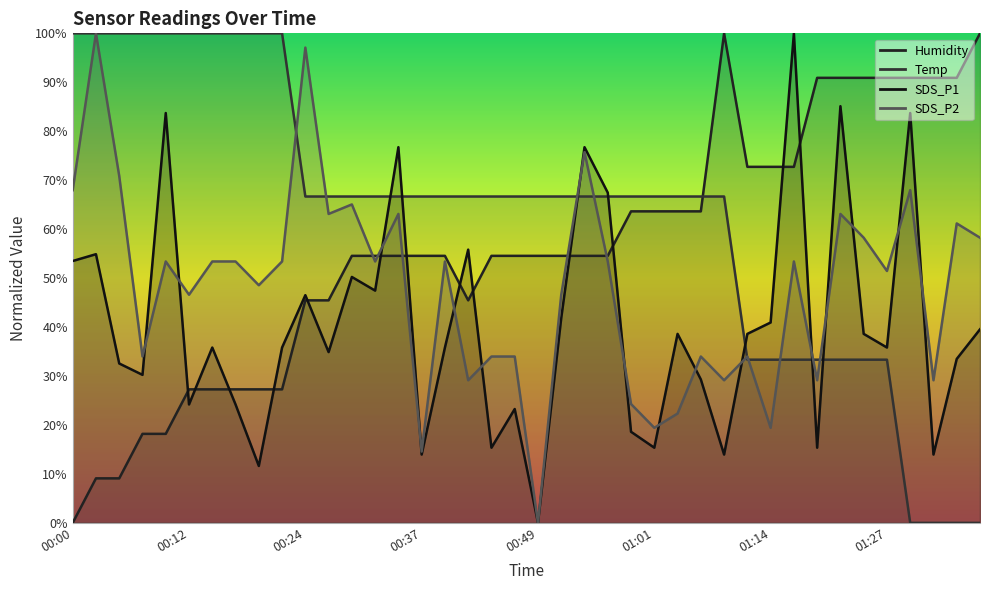

True or false: Temp has more than 1 points higher than both neighbors.

False